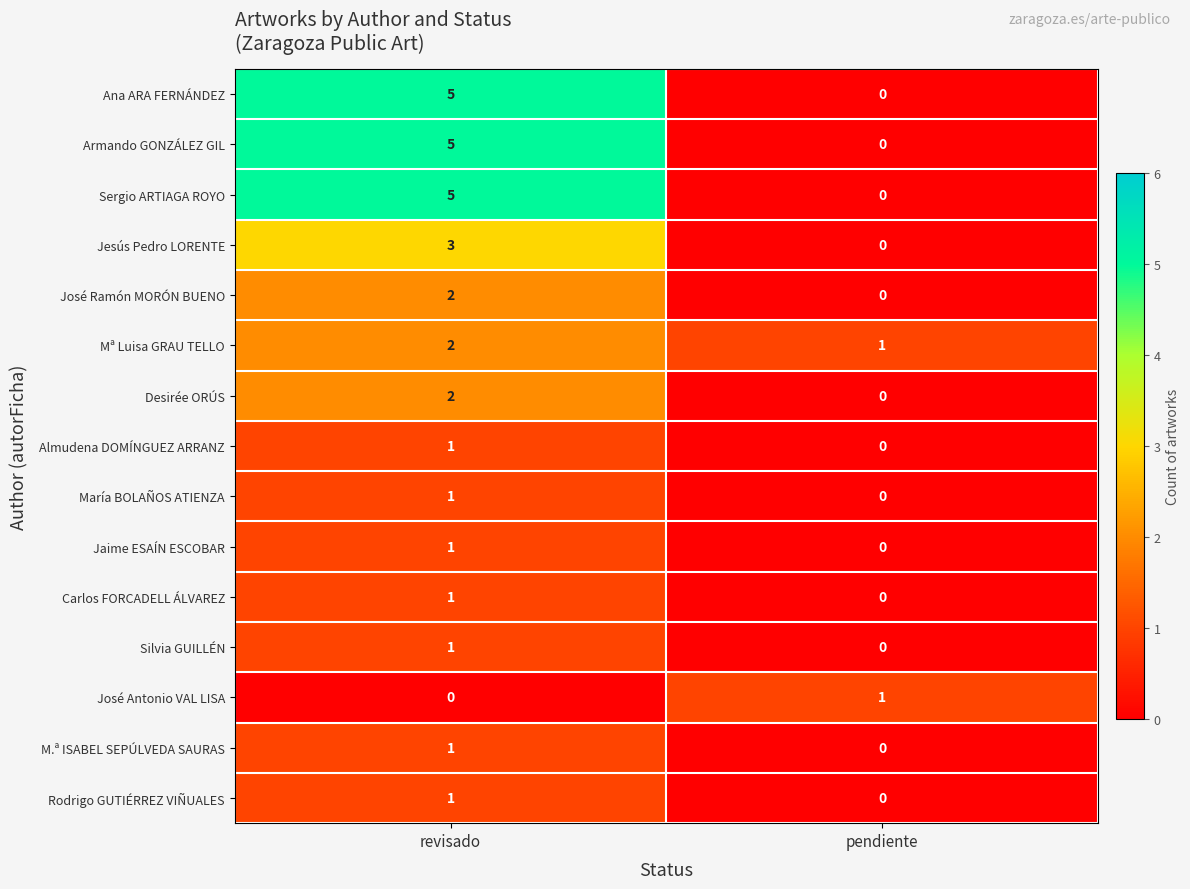

Reading left to right, what are all the values shown in this chart?

Ana ARA FERNÁNDEZ: revisado=5	pendiente=0
Armando GONZÁLEZ GIL: revisado=5	pendiente=0
Sergio ARTIAGA ROYO: revisado=5	pendiente=0
Jesús Pedro LORENTE: revisado=3	pendiente=0
José Ramón MORÓN BUENO: revisado=2	pendiente=0
Mª Luisa GRAU TELLO: revisado=2	pendiente=1
Desirée ORÚS: revisado=2	pendiente=0
Almudena DOMÍNGUEZ ARRANZ: revisado=1	pendiente=0
María BOLAÑOS ATIENZA: revisado=1	pendiente=0
Jaime ESAÍN ESCOBAR: revisado=1	pendiente=0
Carlos FORCADELL ÁLVAREZ: revisado=1	pendiente=0
Silvia GUILLÉN: revisado=1	pendiente=0
José Antonio VAL LISA: revisado=0	pendiente=1
M.ª ISABEL SEPÚLVEDA SAURAS: revisado=1	pendiente=0
Rodrigo GUTIÉRREZ VIÑUALES: revisado=1	pendiente=0